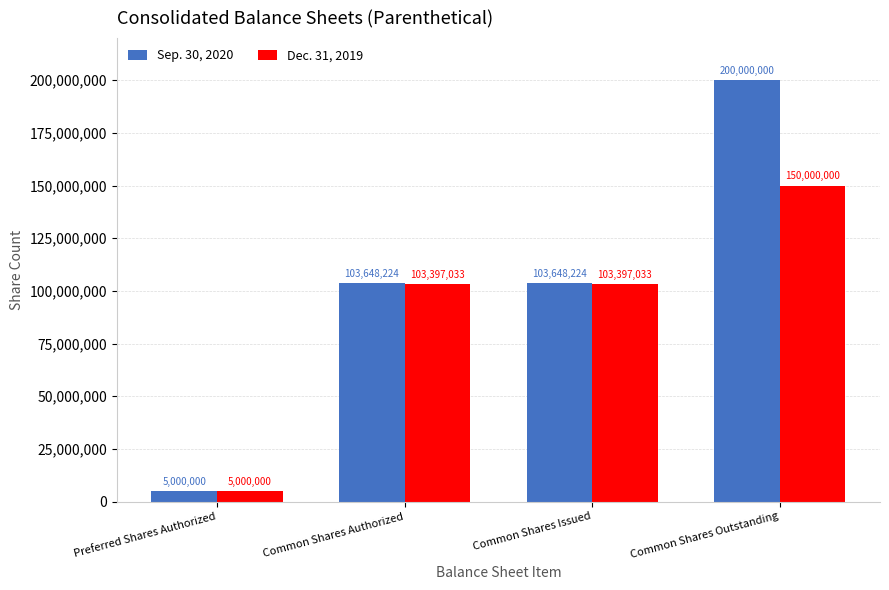

Which series has the largest total across all categories?

Sep. 30, 2020